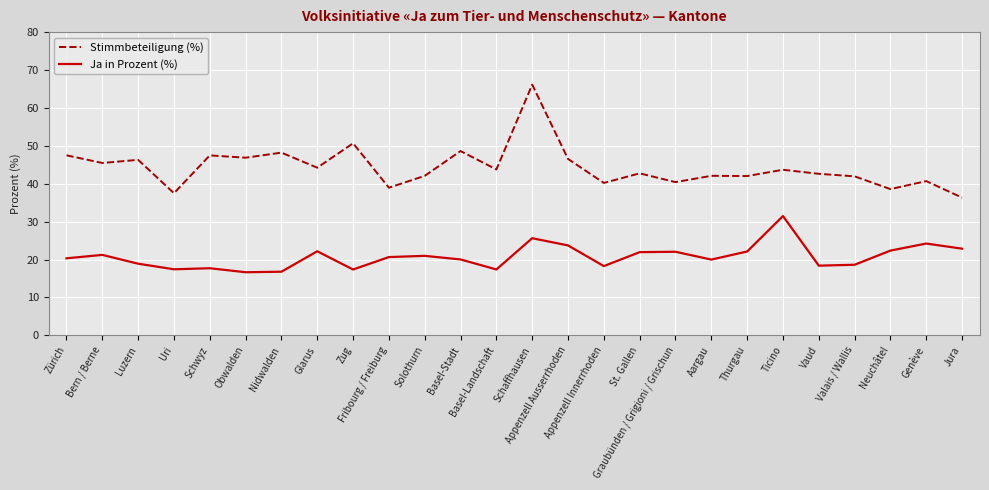

True or false: Stimmbeteiligung (%) and Ja in Prozent (%) intersect in this chart.

False